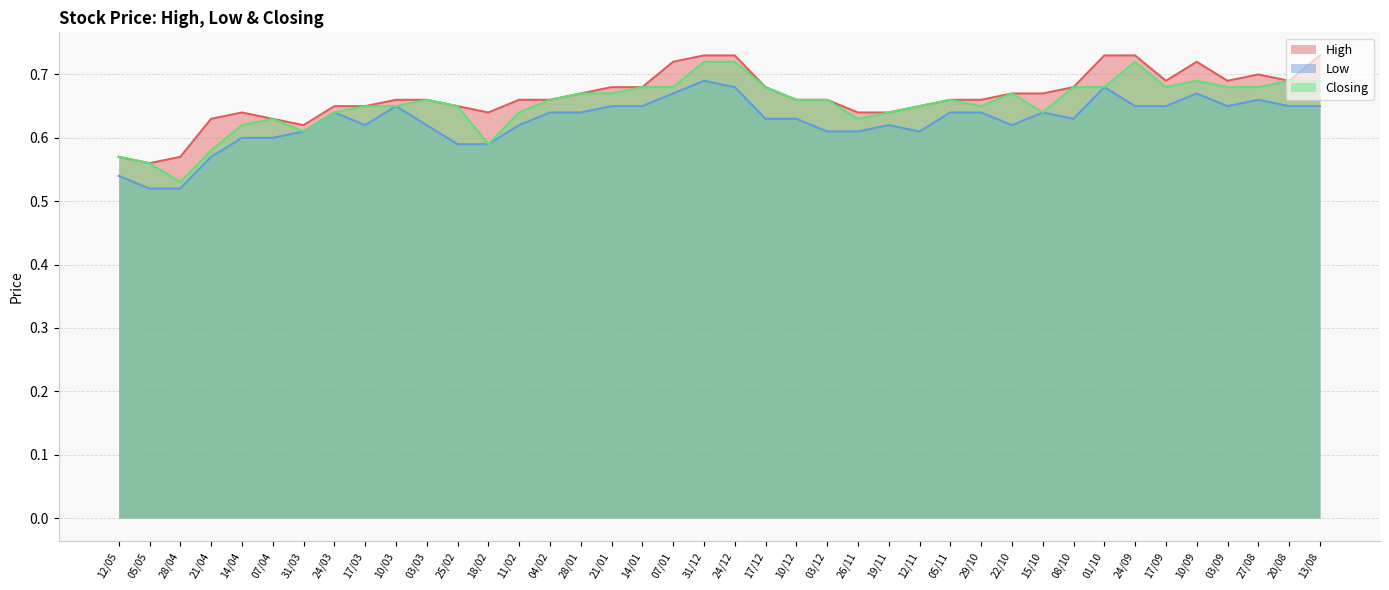

What is the difference between the Closing values at 14/04 and 10/09?

0.1